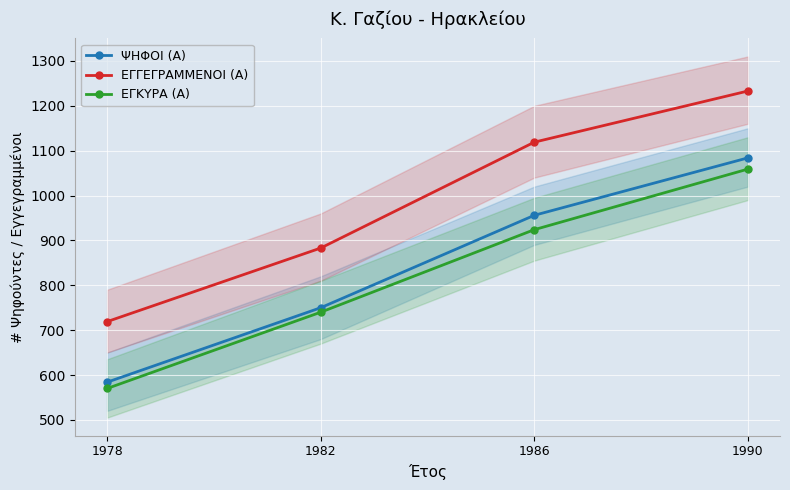

How many data points in ΕΓΓΕΓΡΑΜΜΕΝΟΙ (Α) are above 1119?

1